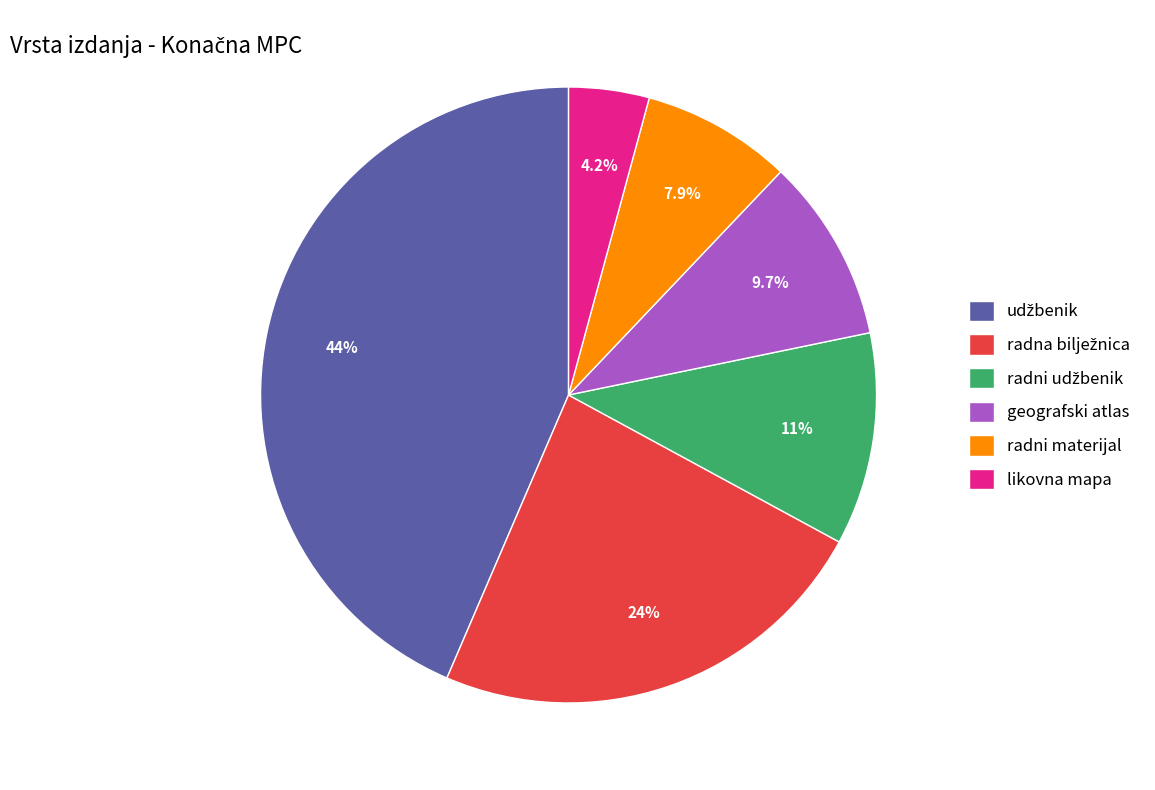

Which slice is the smallest?

likovna mapa